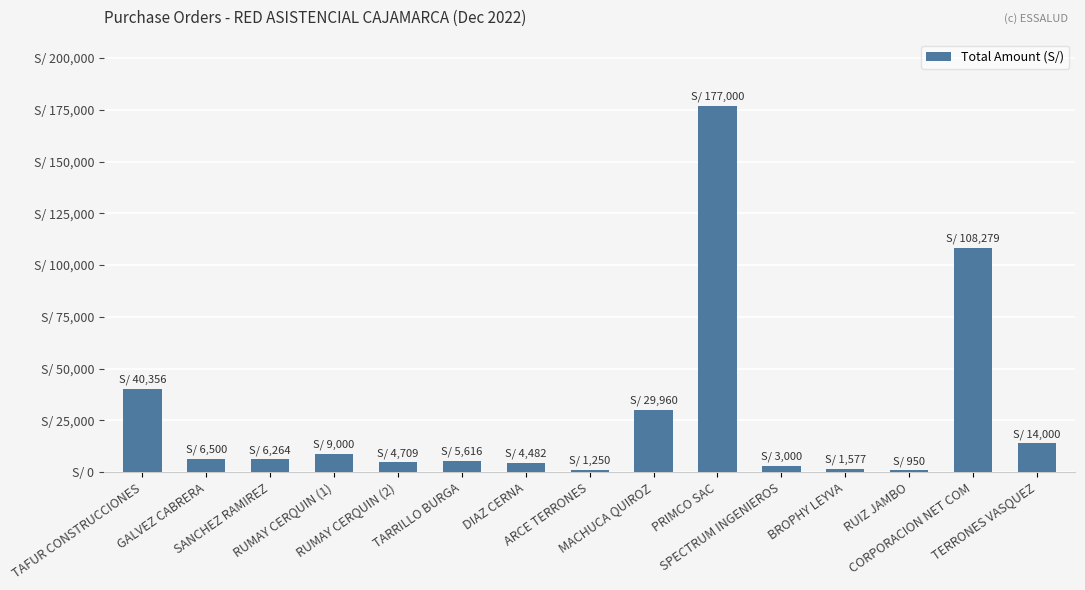

The value at GALVEZ CABRERA is 4018.6. True or false?

False